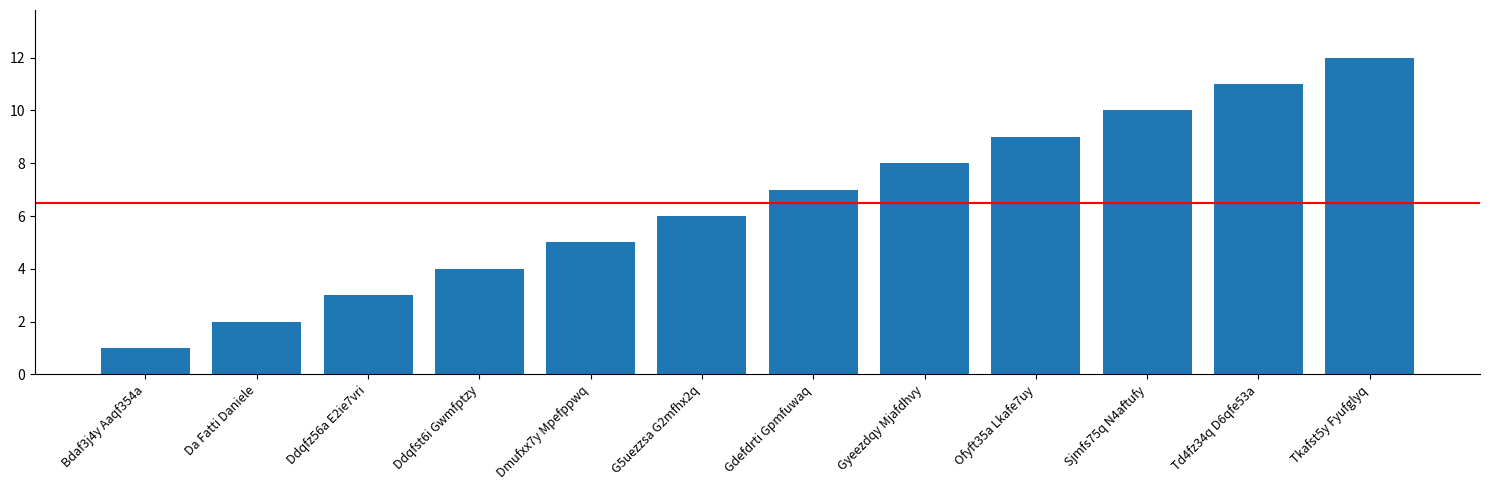

Is it true that the value at Tkafst5y Fyufglyq is 12?

True